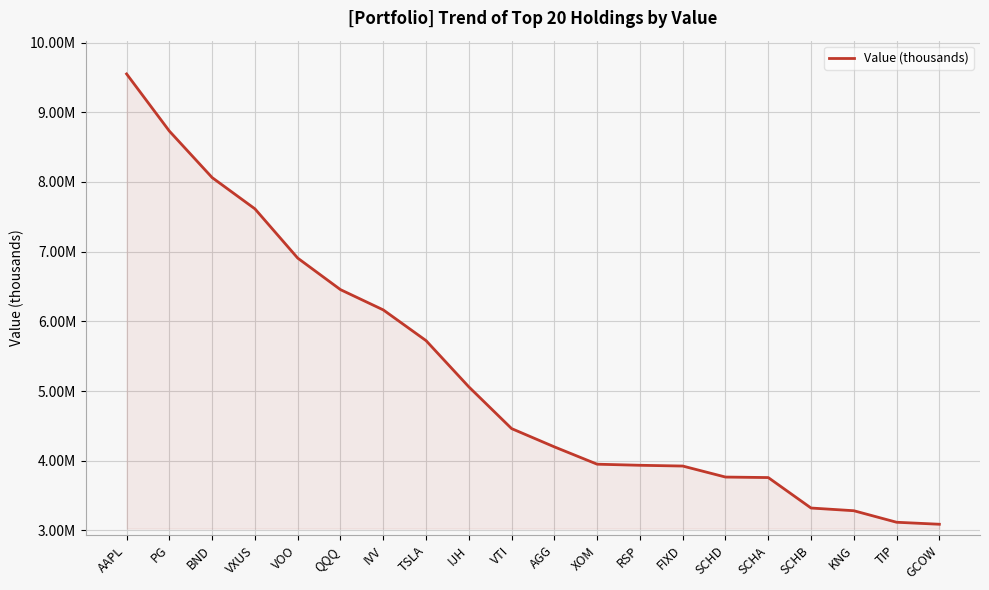

What is the difference between the maximum and second lowest values?

6433828